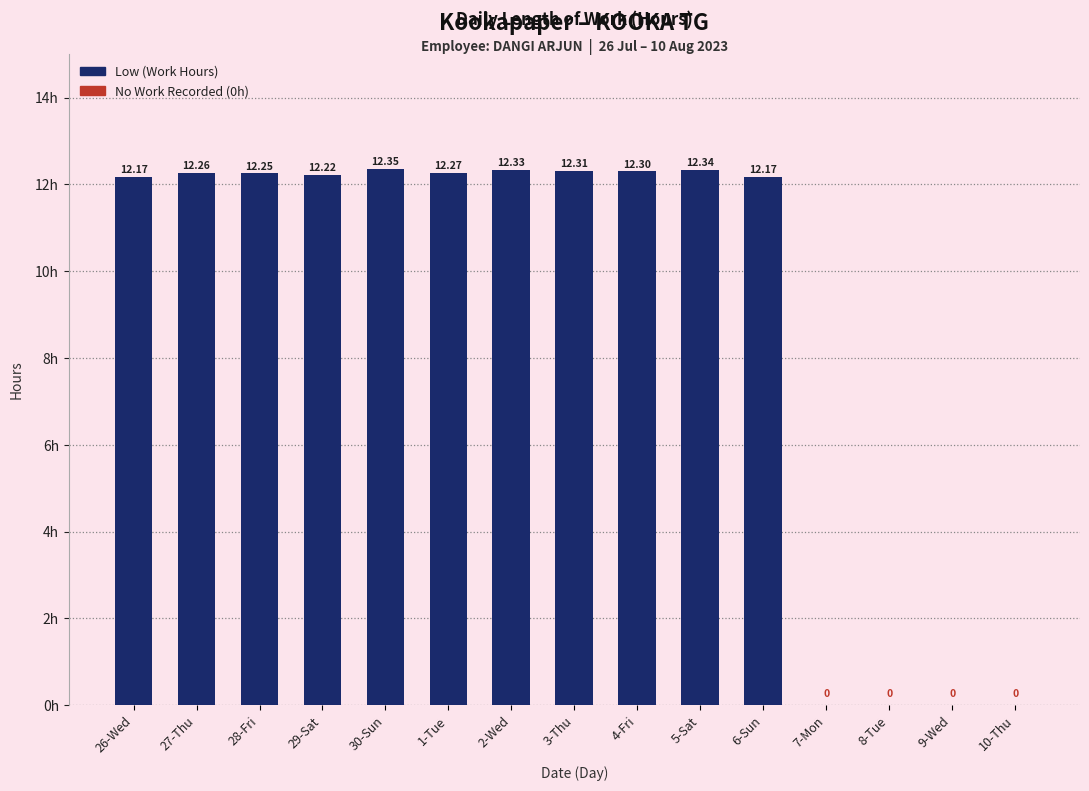

What is the sum of the values at 3-Thu and 7-Mon?

12.3